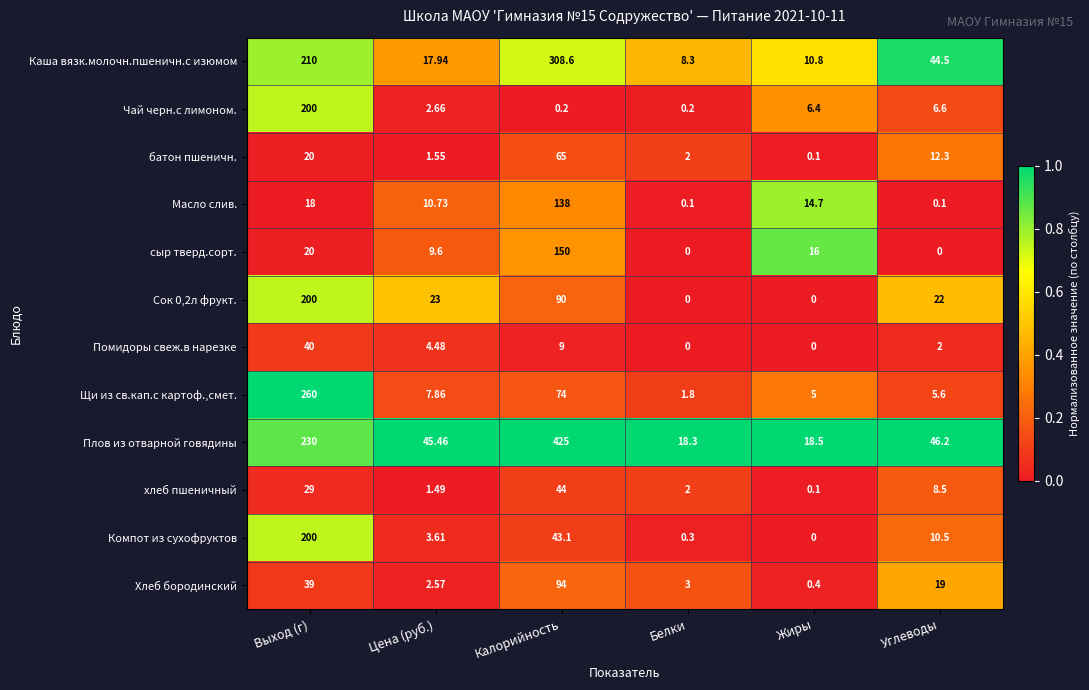

Which category has the highest value in the Масло слив. series?

Калорийность